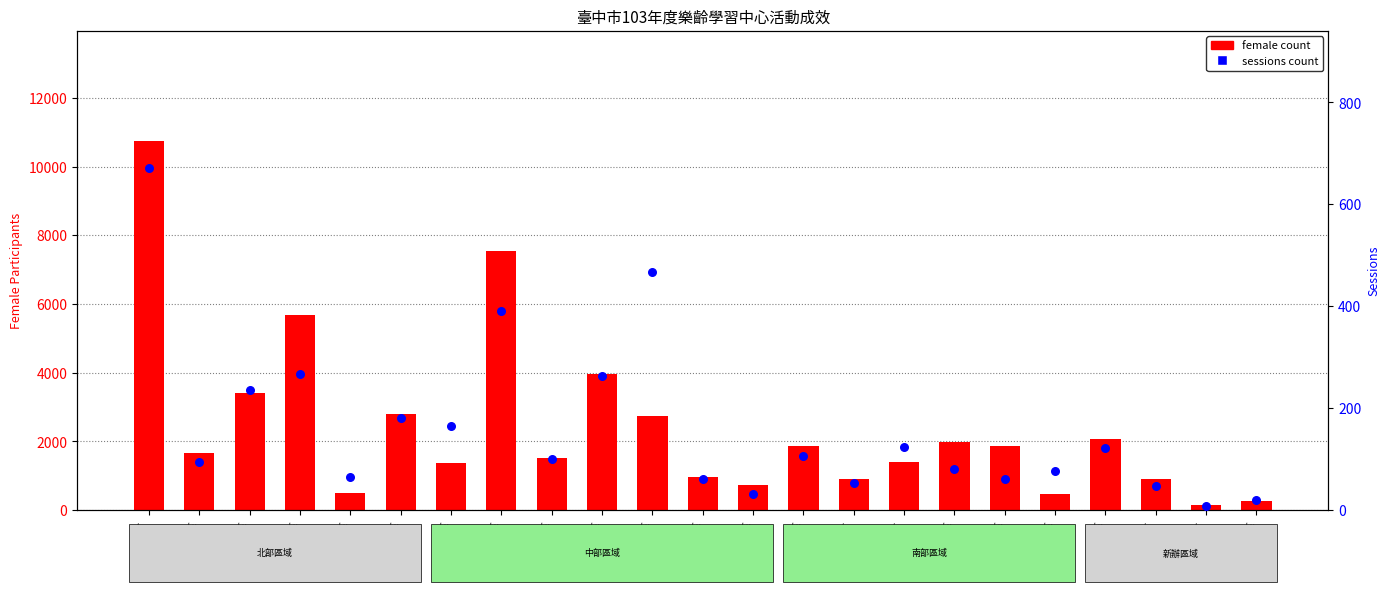

Which series contains the lowest Y value?

sessions count